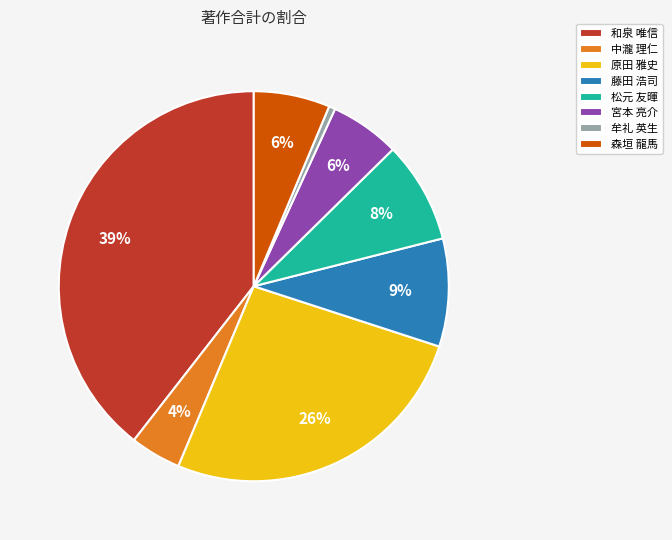

To the nearest percent, what portion does 森垣 龍馬 represent?

6%